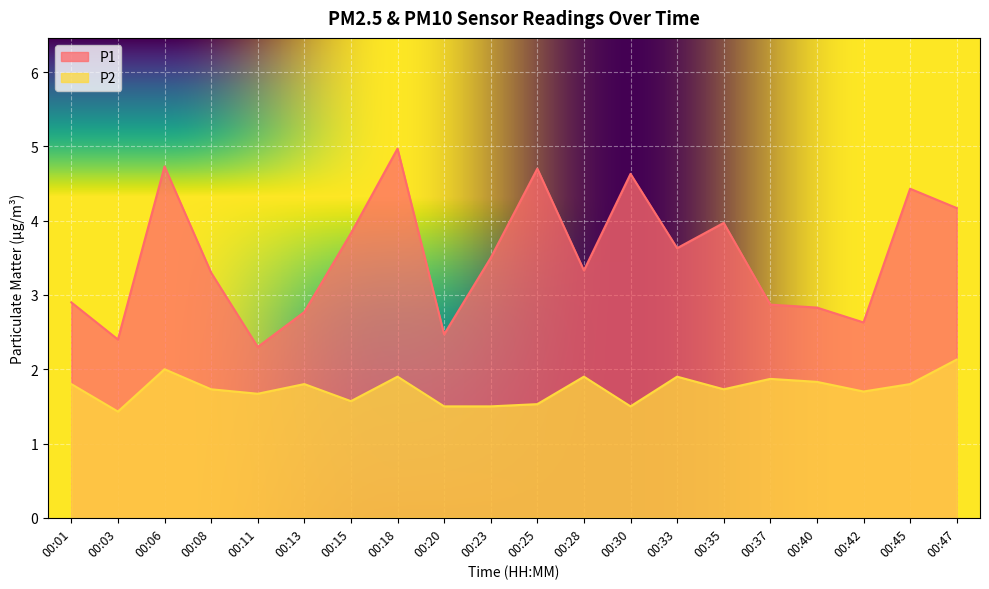

Where does the P1 series first go above 3?

00:06